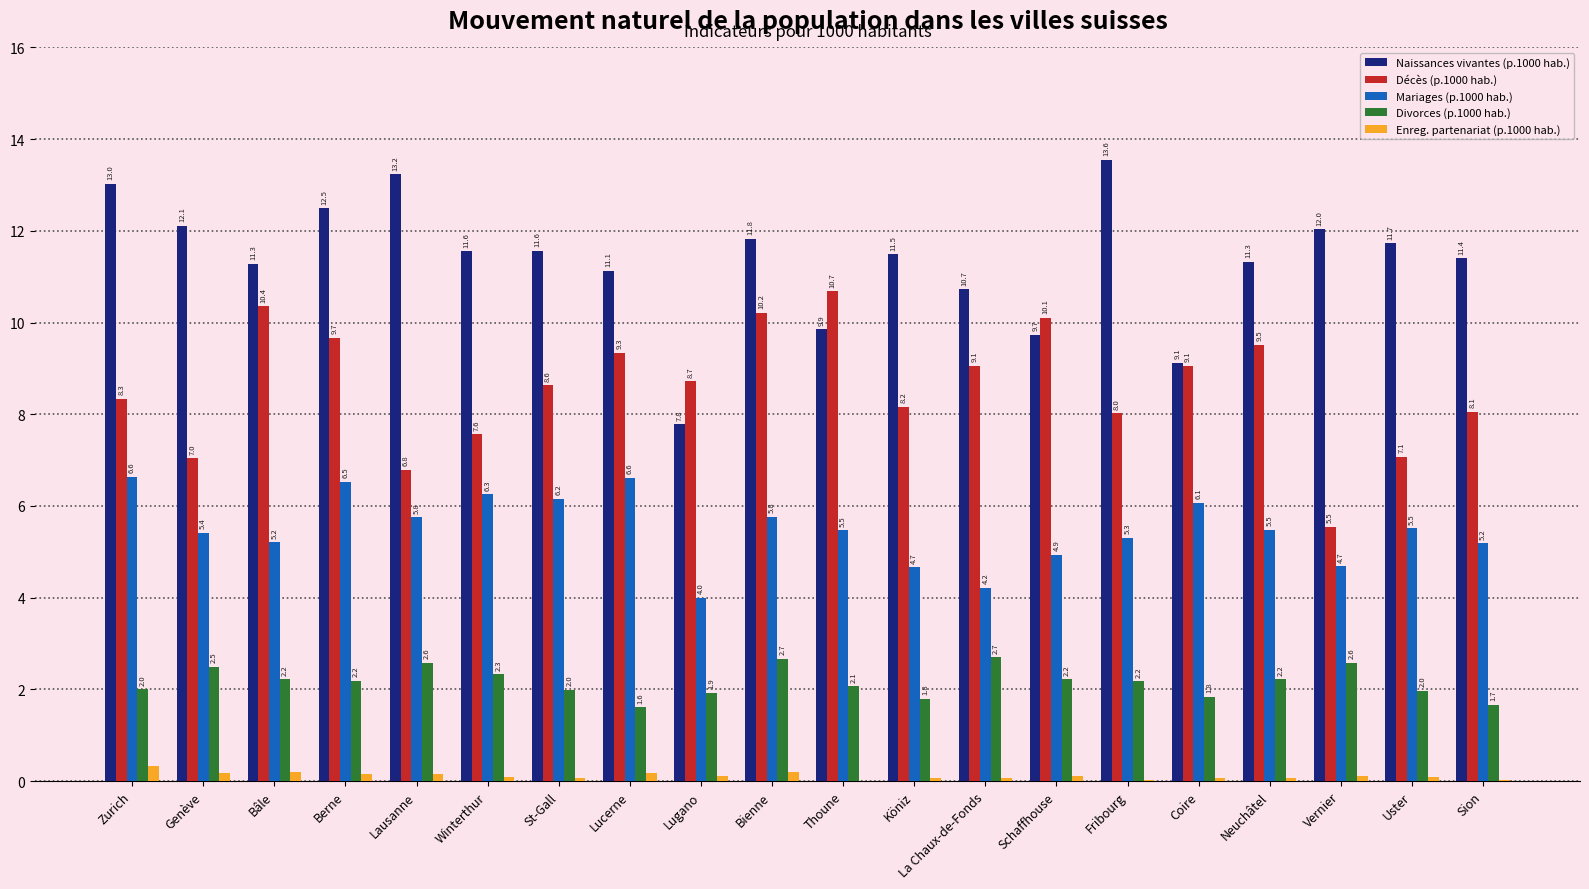

Which series has the largest total across all categories?

Naissances vivantes (p.1000 hab.)